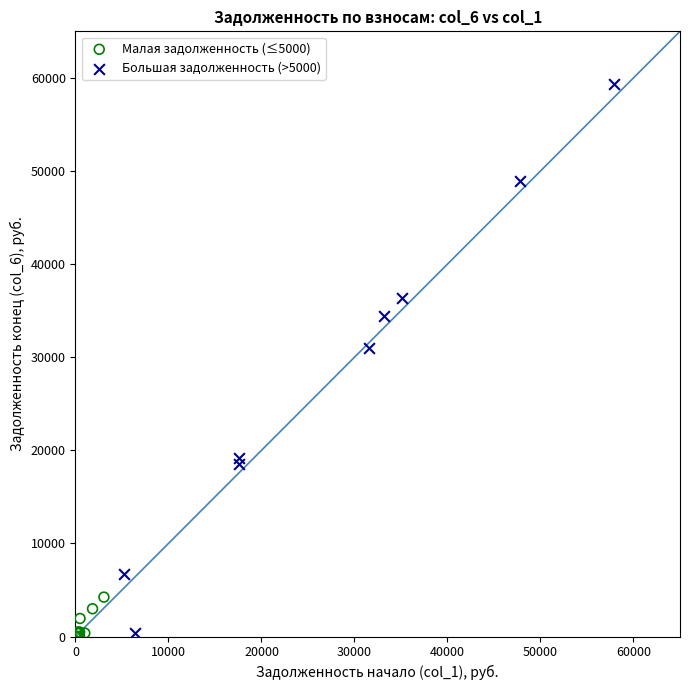

Which series contains the highest Y value?

Большая задолженность (>5000)